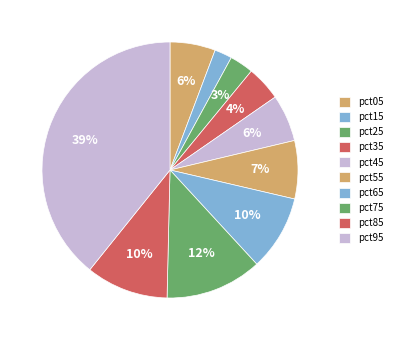

Rank the categories by value from highest to lowest.

pct95, pct75, pct85, pct65, pct55, pct45, pct05, pct35, pct25, pct15